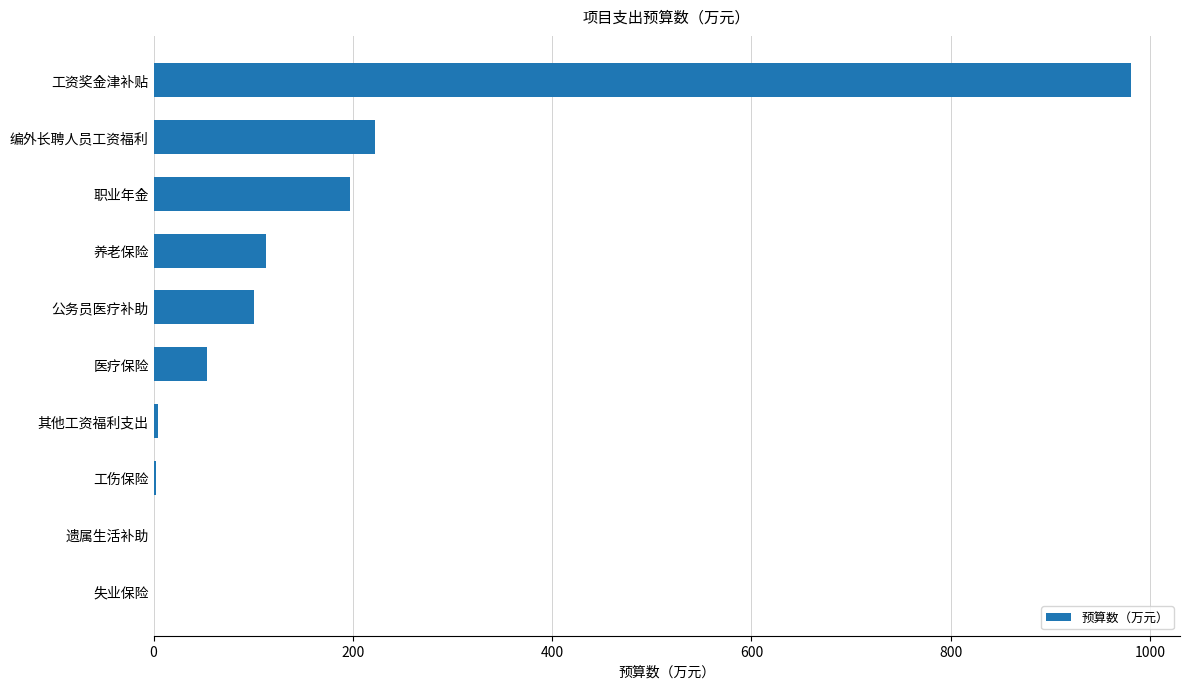

Between 医疗保险 and 公务员医疗补助, which is larger?

公务员医疗补助